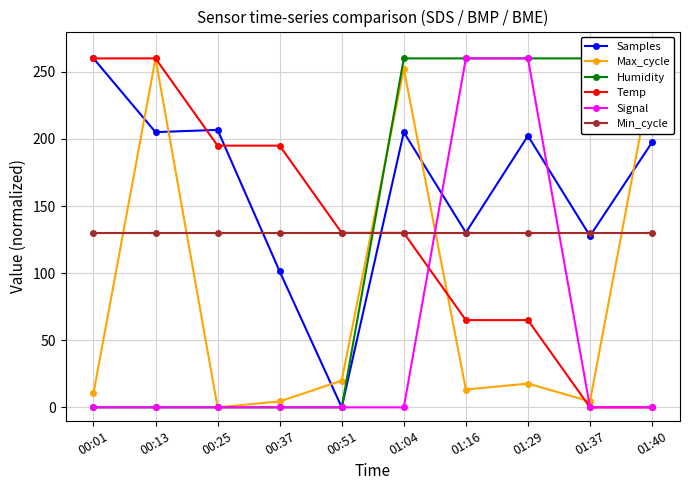

What is the total value across all series at 01:04?

977.3